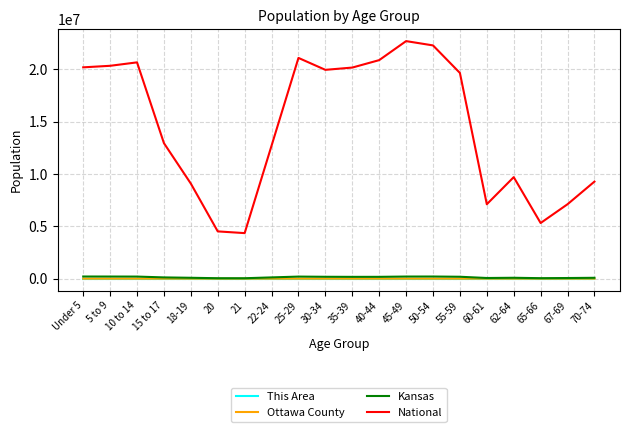

True or false: This Area and National cross at least once.

False